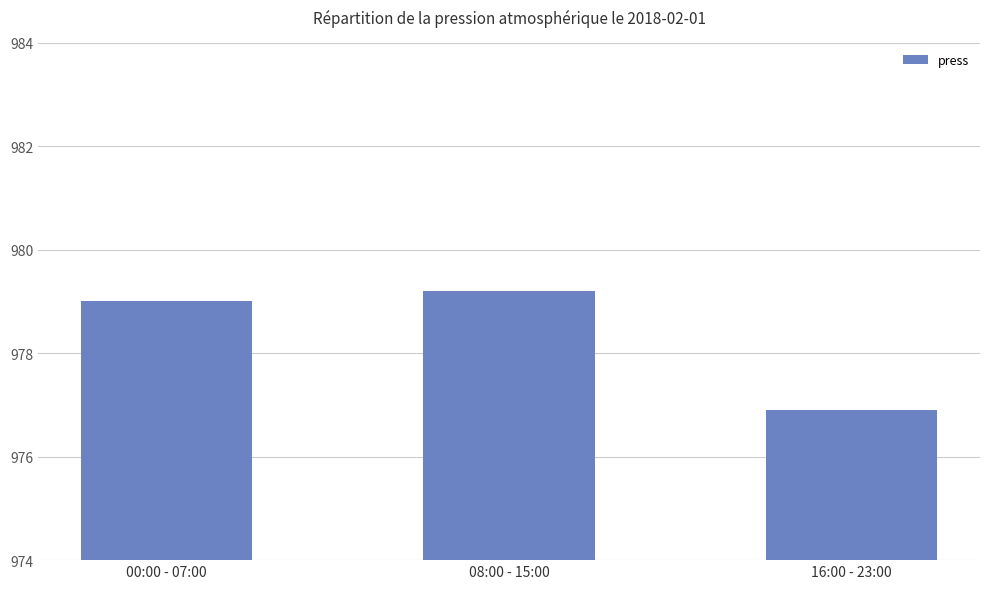

Where is the data nearest to the value 978?

00:00 - 07:00